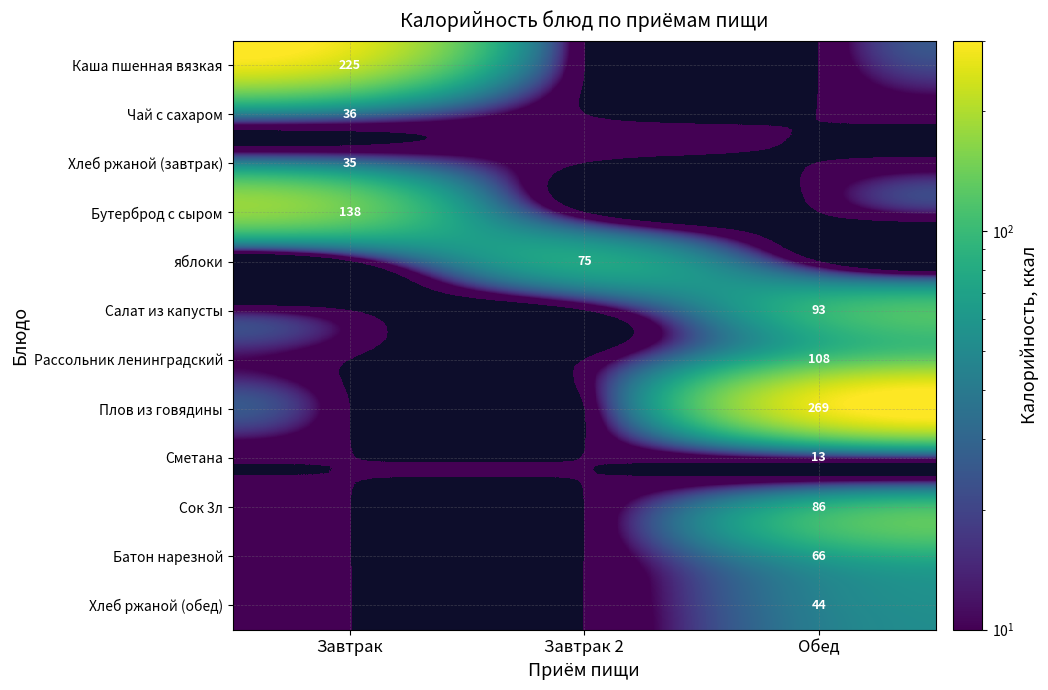

The value of Сок 3л at Завтрак 2 is 0.2. True or false?

False